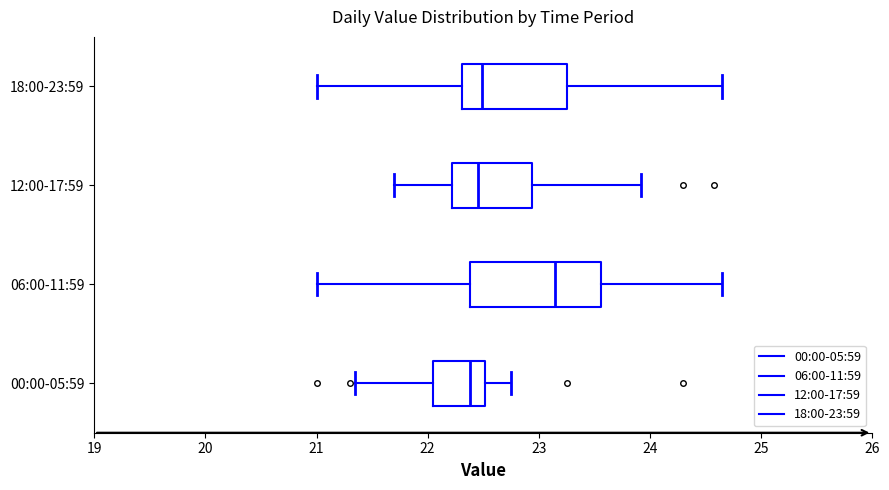

Reading bottom to top, read every box against the x-axis: the position of its median line, the range the box covers, and the ends of its whiskers. The values are not printed on the chart, so give them approximately, as read against the axis.

00:00-05:59: median 22.4, box 22.0 to 22.5, whiskers 21.4 to 22.8
06:00-11:59: median 23.2, box 22.4 to 23.6, whiskers 21.0 to 24.7
12:00-17:59: median 22.5, box 22.2 to 22.9, whiskers 21.7 to 23.9
18:00-23:59: median 22.5, box 22.3 to 23.3, whiskers 21.0 to 24.7